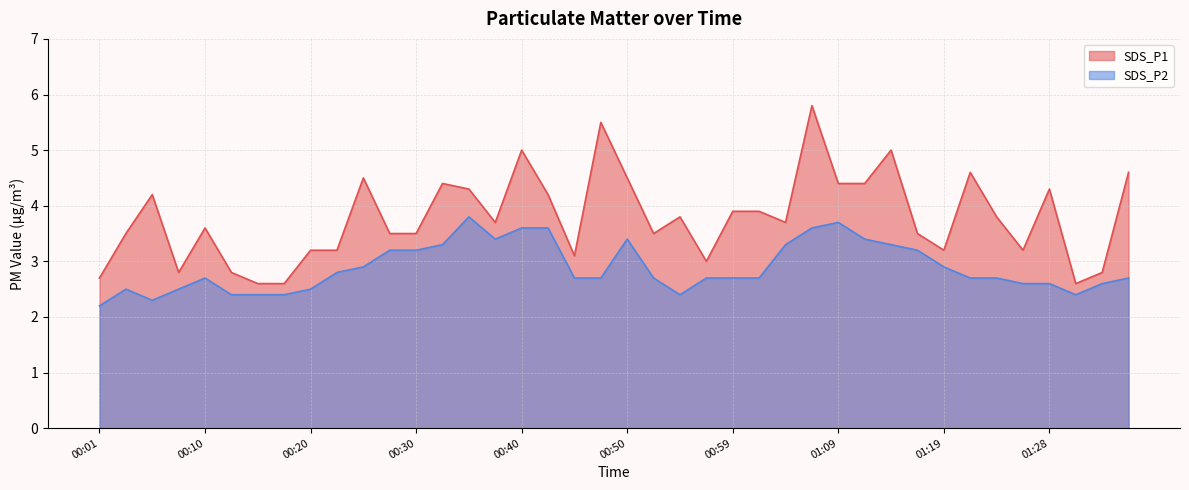

What is the average value of the SDS_P1 series?

3.8